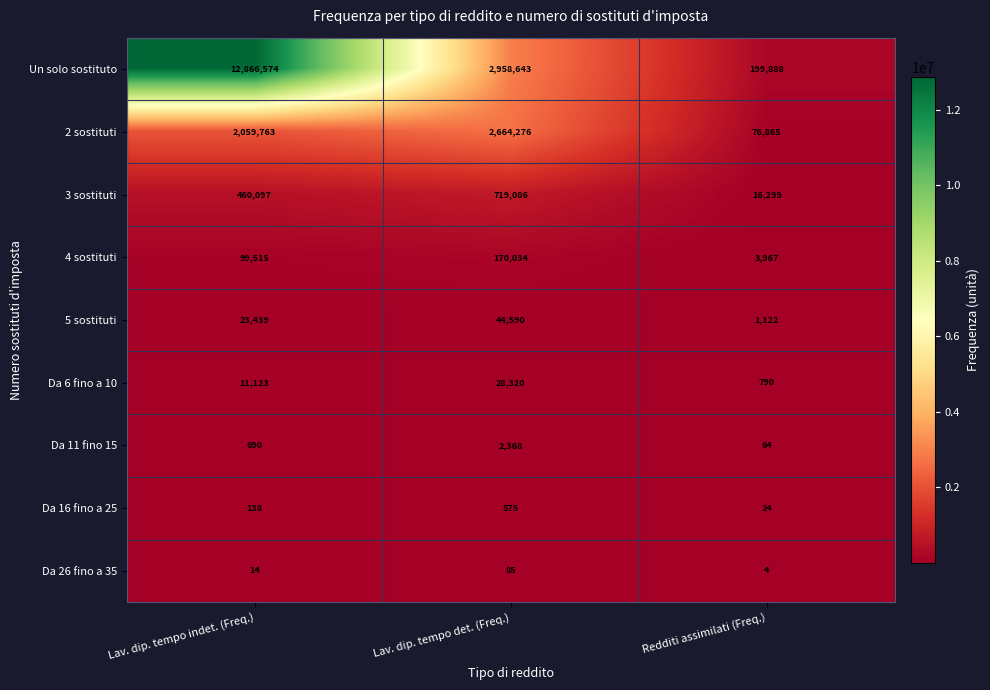

Which series has the largest total across all categories?

Un solo sostituto